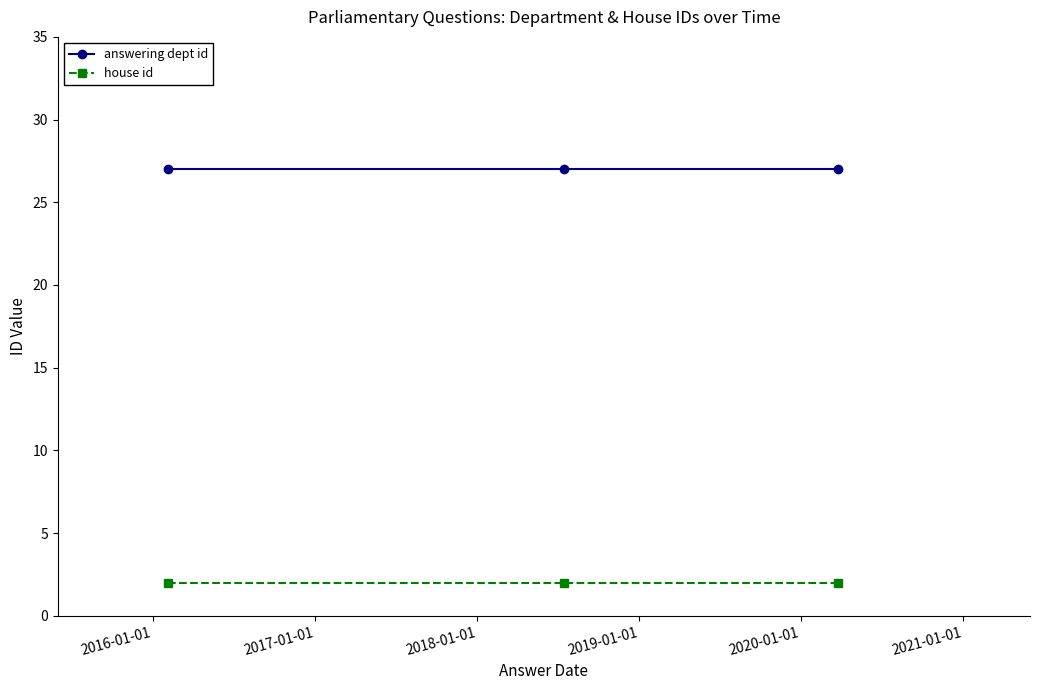

Count the number of categories in the chart.

3